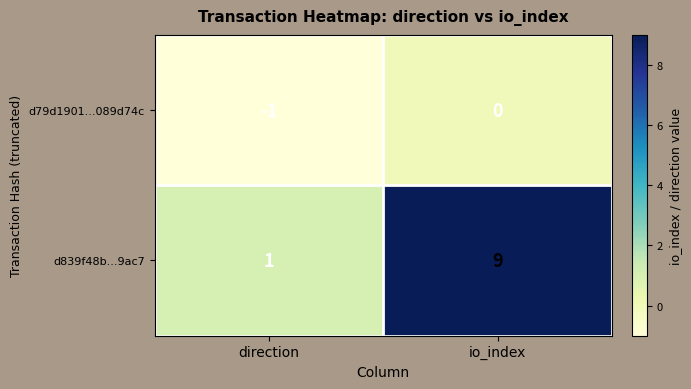

At which label is d79d1901...089d74c closest to 0?

io_index